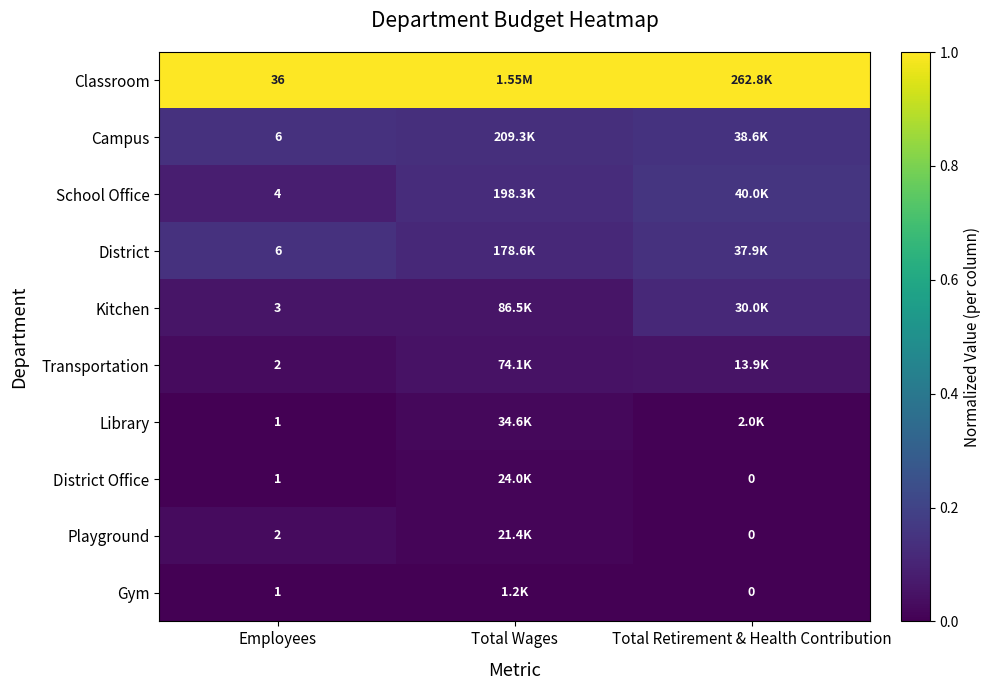

True or false: School Office has a value of 0.2 at Total Retirement & Health Contribution.

False